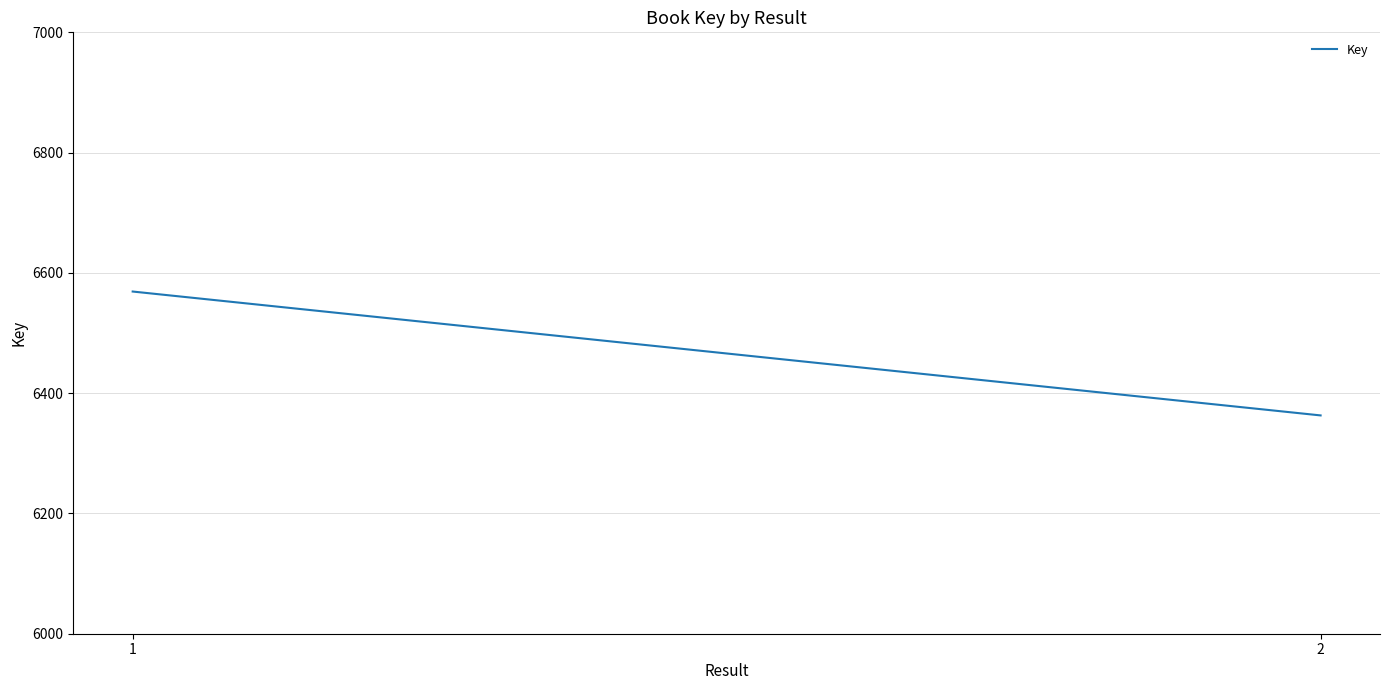

How many categories are shown in the chart?

2